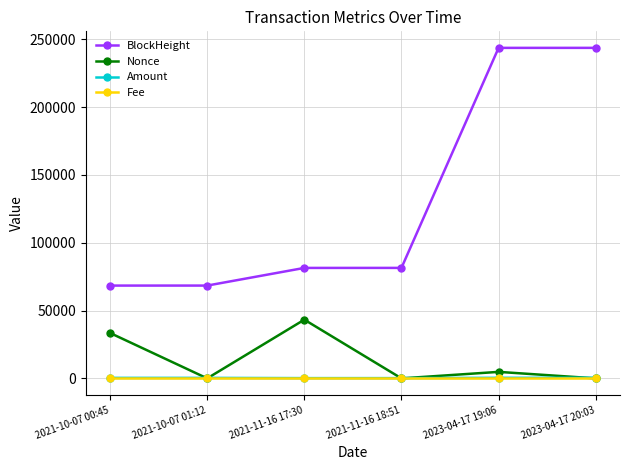

How many data points does each series have?

6